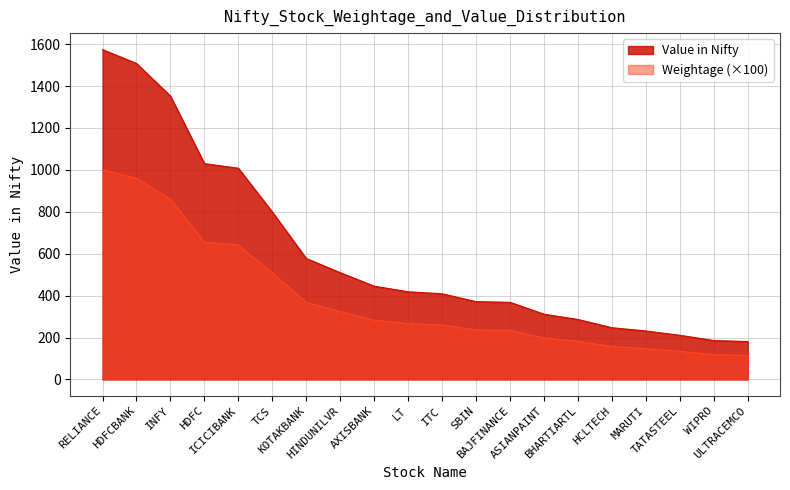

Reading left to right, list all the values displayed in this chart.

1573.7	1507.7	1352.0	1029.8	1007.7	798.7	577.0	509.4	444.9	418.2	408.8	371.0	367.9	311.3	286.1	246.8	231.1	210.7	185.5	180.8